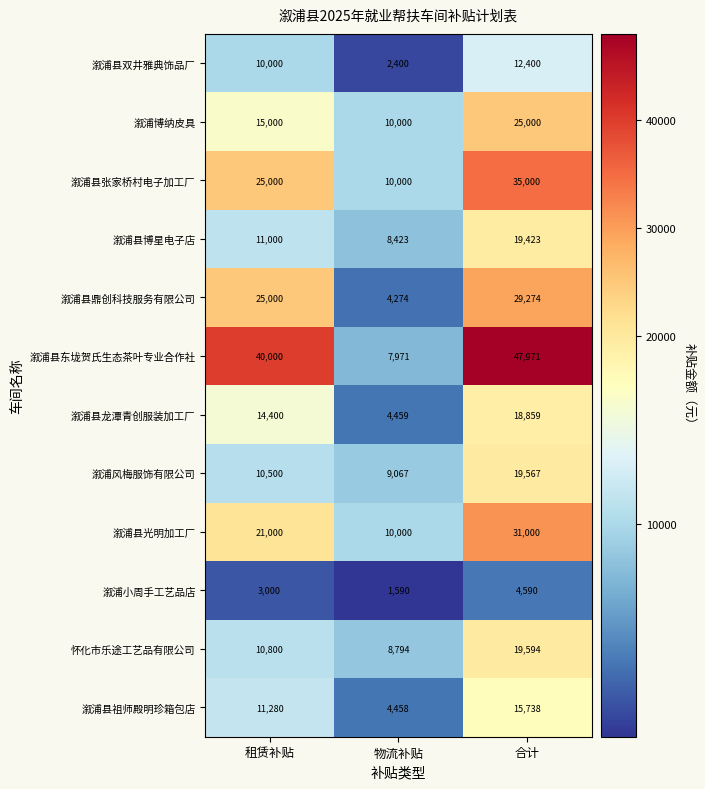

What is the maximum value shown in the chart?

47971